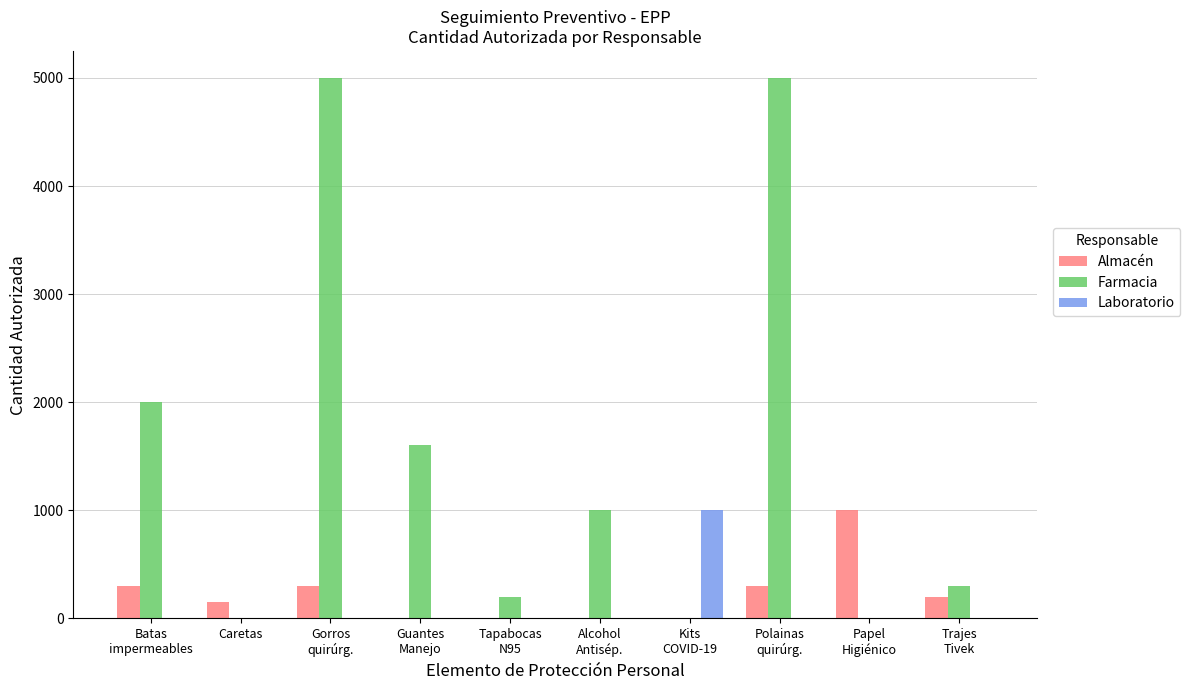

Is it true that Laboratorio equals 1536 at Kits
COVID-19?

False